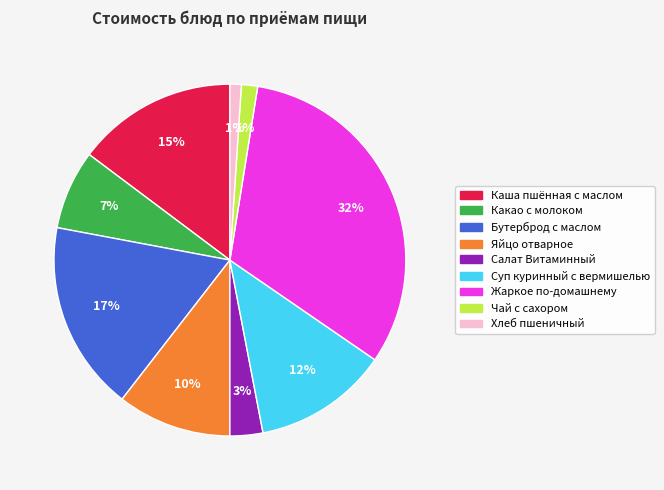

Which slice is the largest?

Жаркое по-домашнему